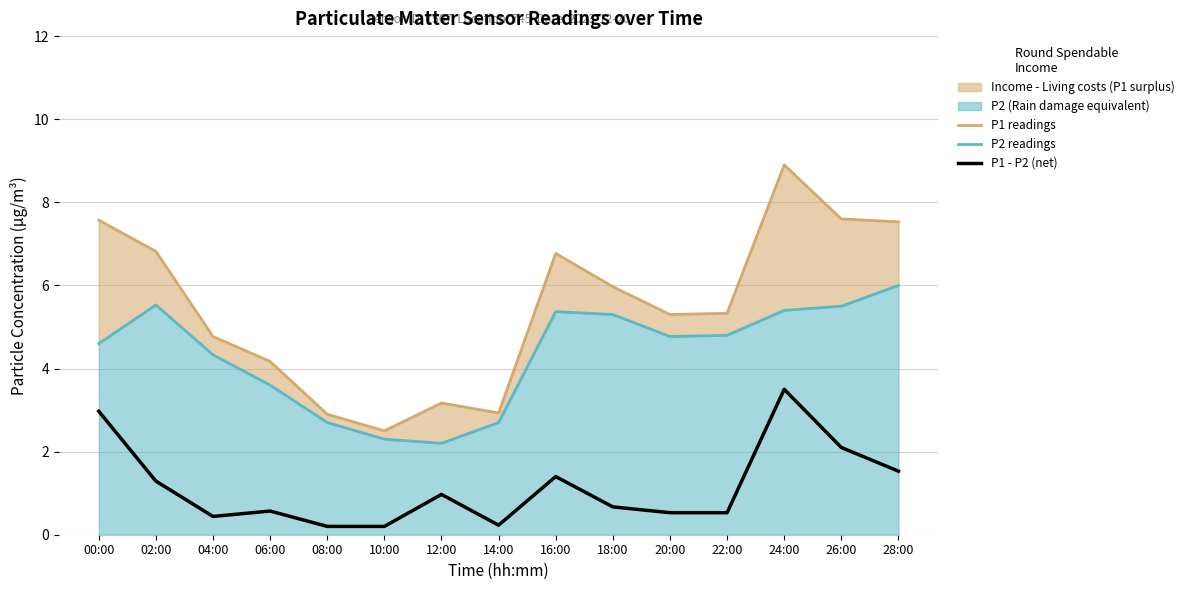

The value of P1 readings at 16:00 is 6.8. True or false?

True